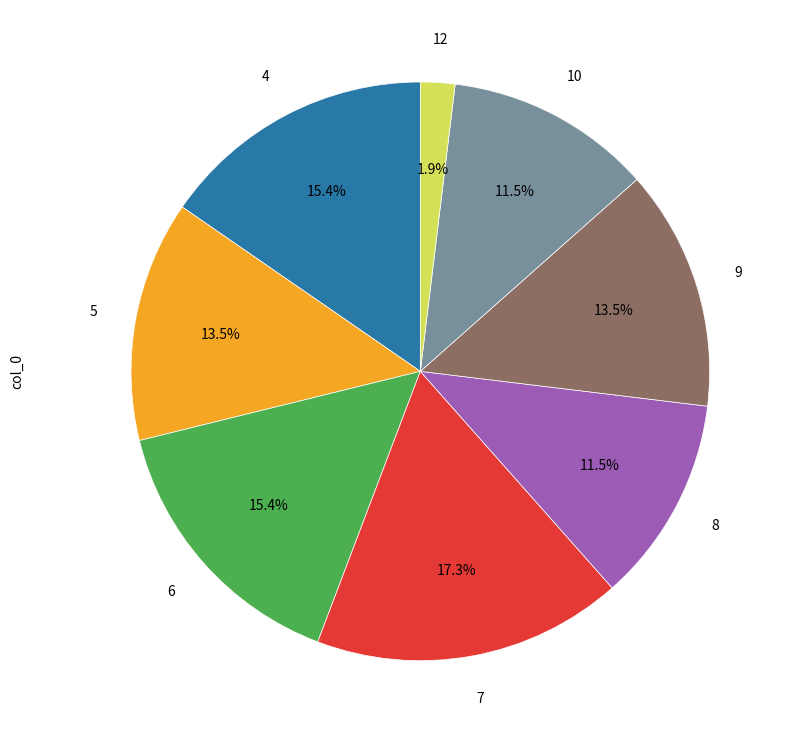

Does any single category account for the majority?

No